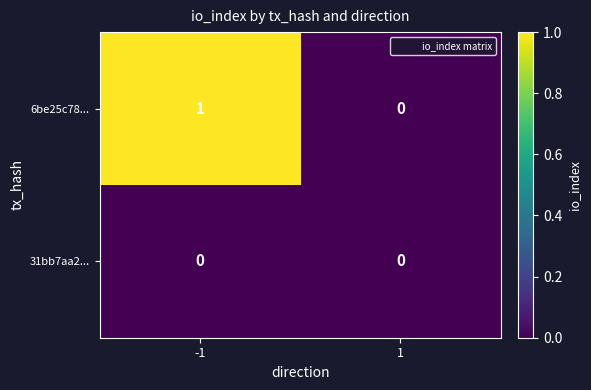

Which series has the largest total across all categories?

6be25c78...